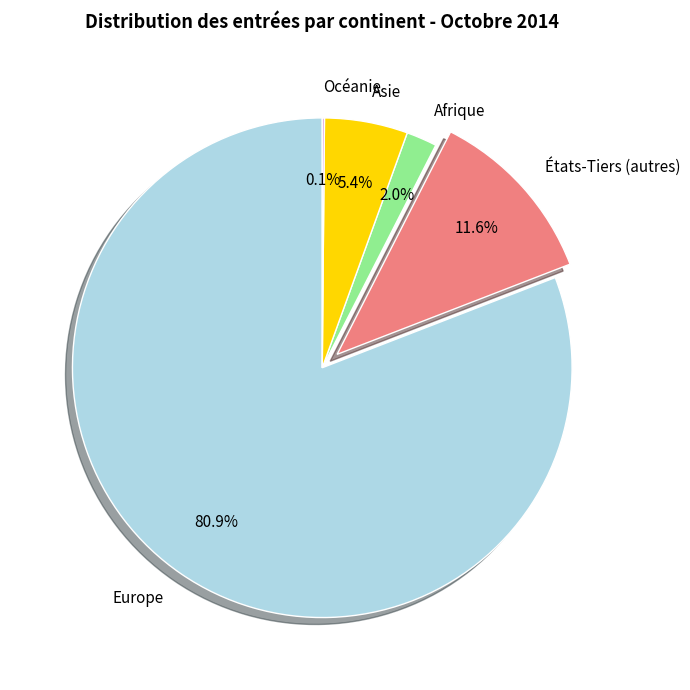

The Europe slice represents 71% of the pie. True or false?

False